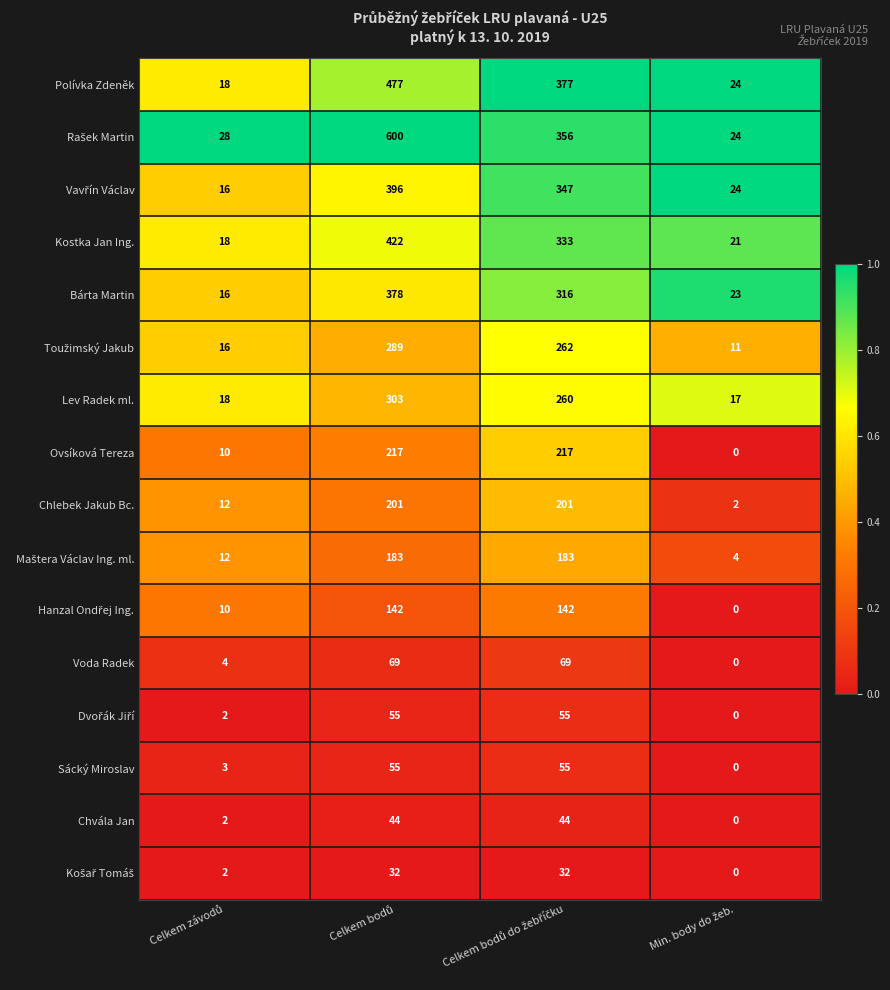

How many data points does each series have?

4